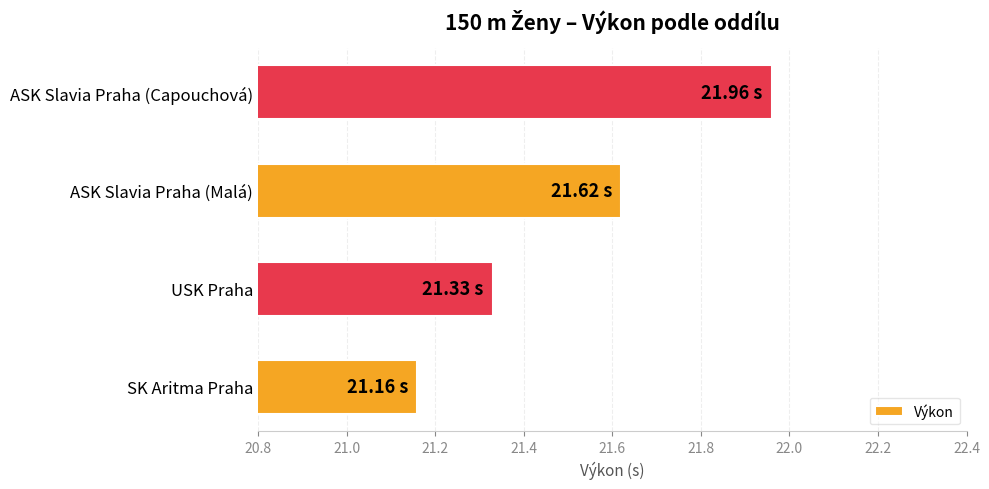

Approximately how many times larger is the value at USK Praha compared to ASK Slavia Praha (Malá)?

1.0